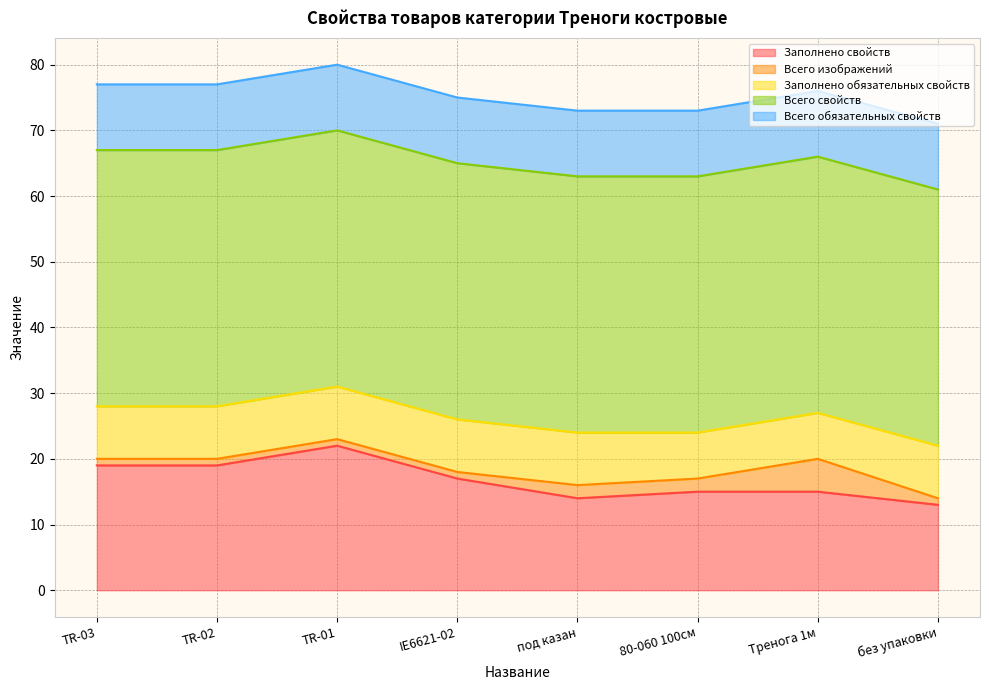

What is the minimum value for Заполнено свойств?

13